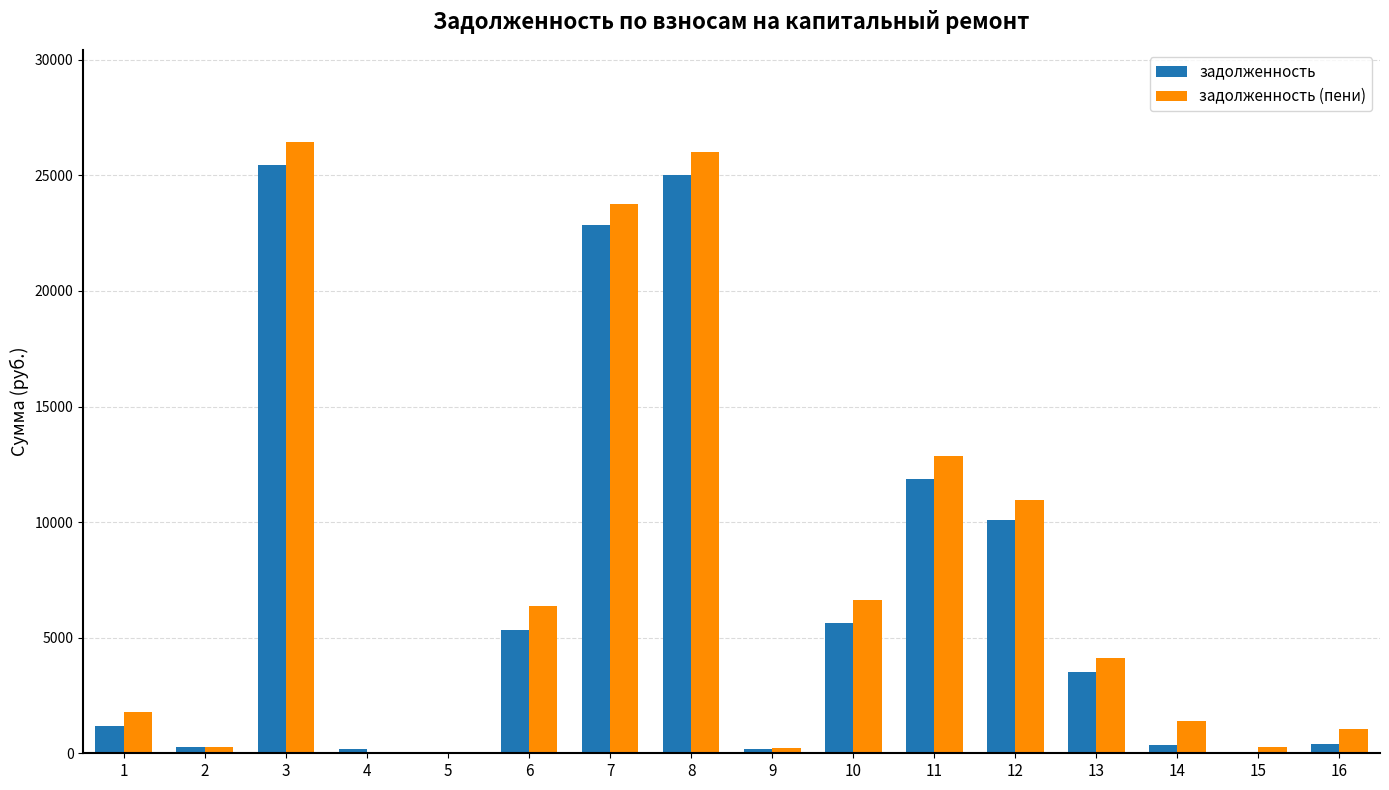

What is the maximum value for задолженность (пени)?

26462.7